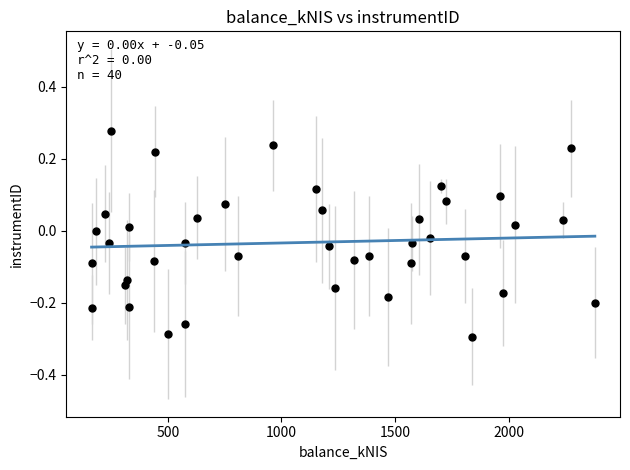

What is the range of X values (max minus min)?

2215.2